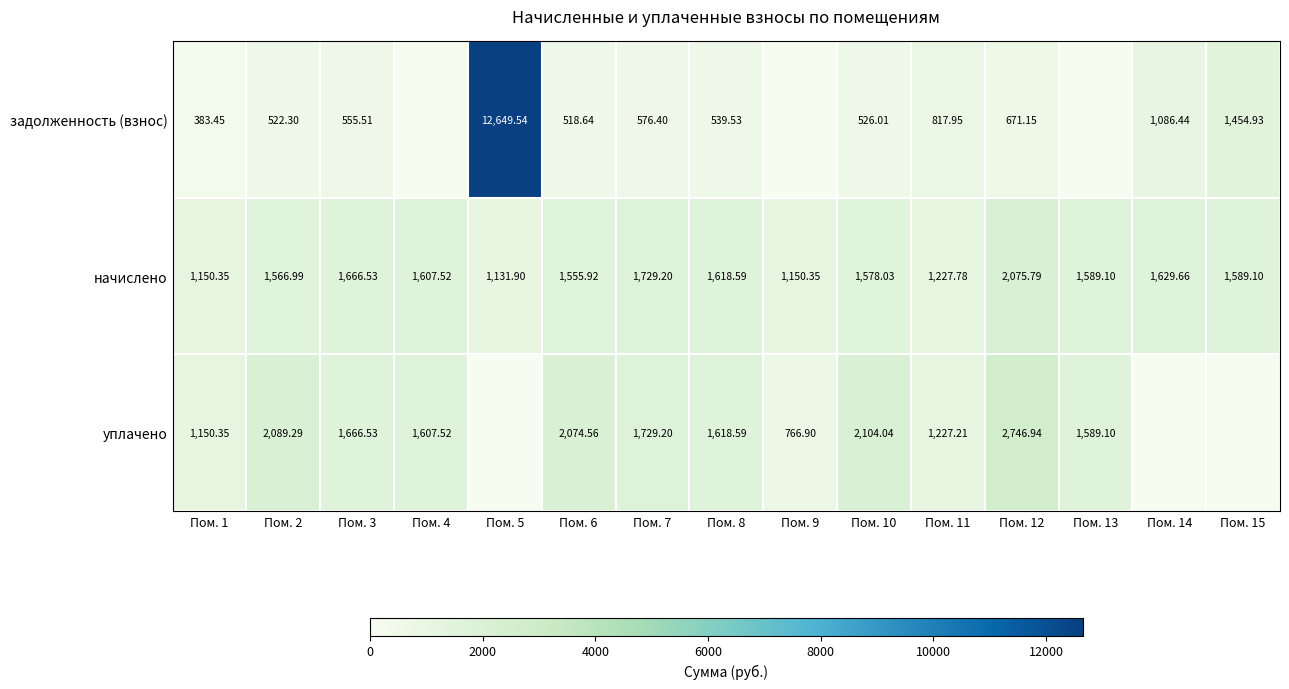

How many values in the начислено series are below 1589?

7